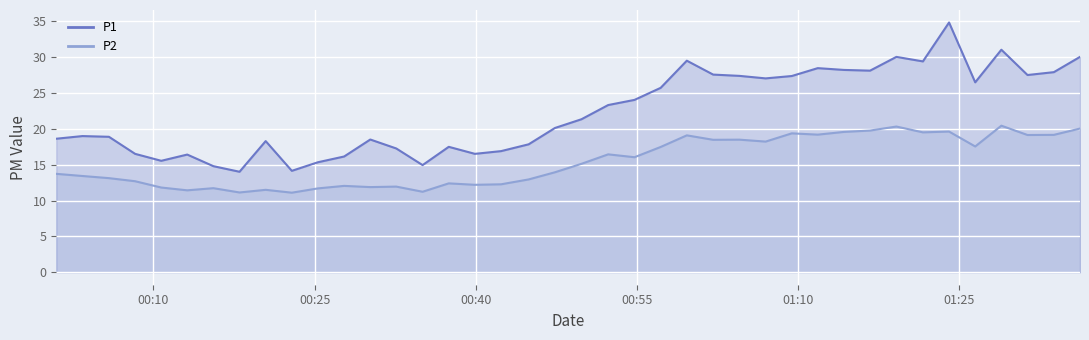

What is the total value across all series at 2023-04-06T00:08:18?

29.2